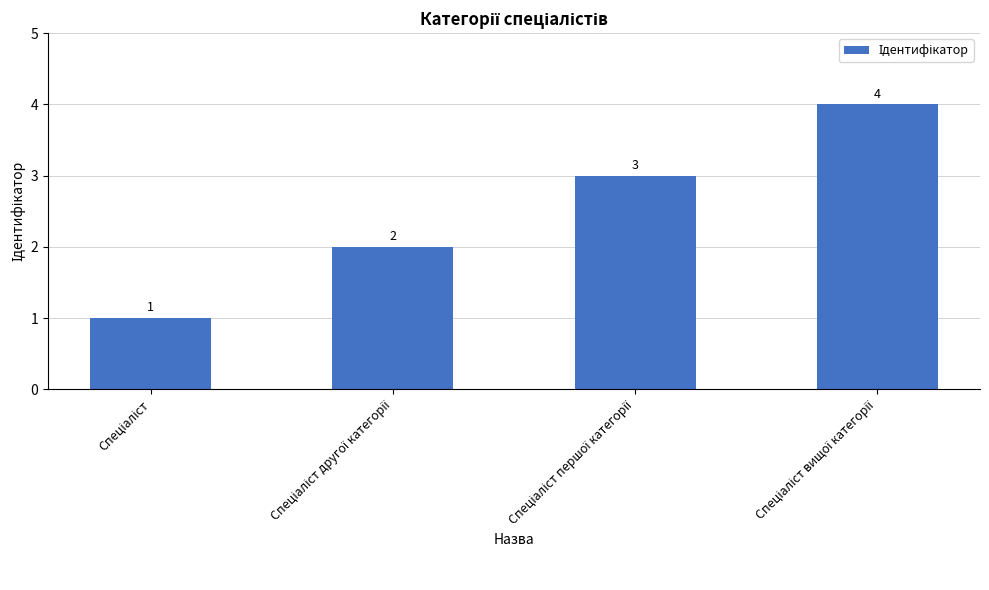

Count the values in the range 2 to 4.

3